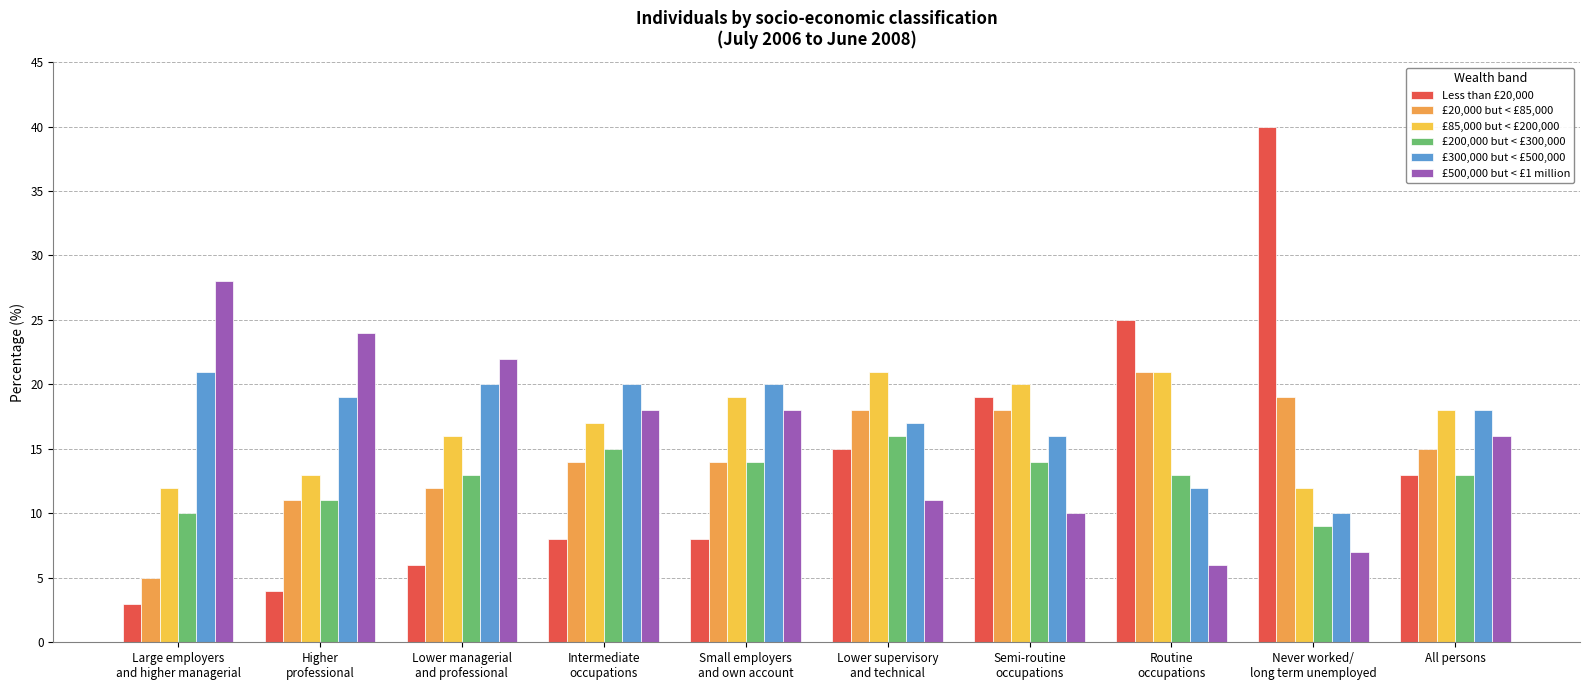

What is the greatest value displayed?

40